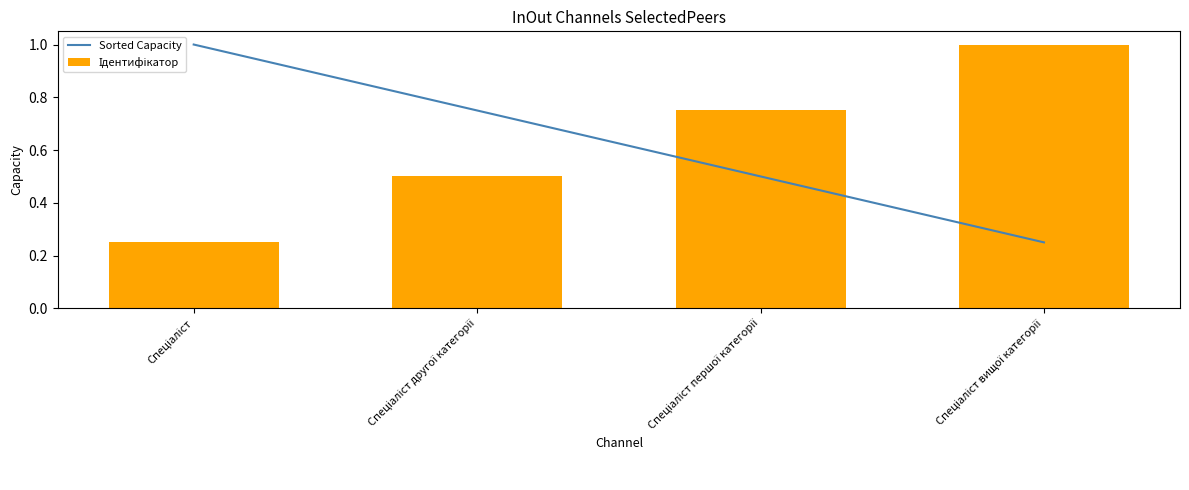

Is it true that Ідентифікатор equals 0.8 at Спеціаліст другої категорії?

False